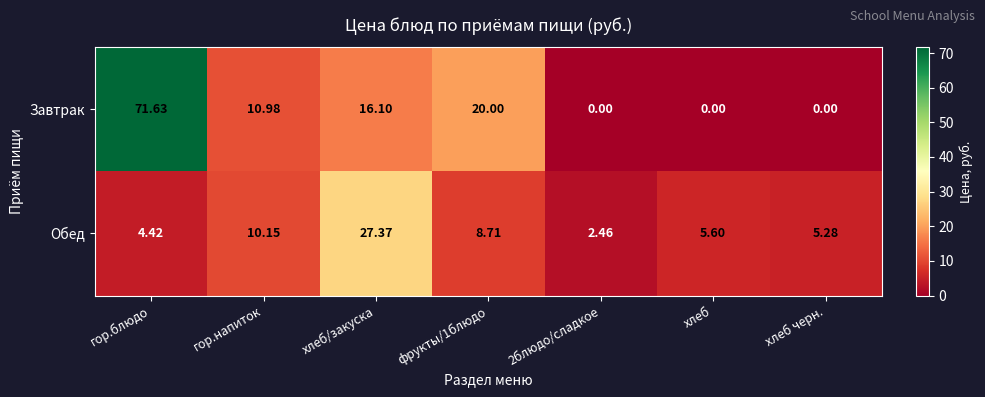

Where is Обед nearest to the value 14?

гор.напиток